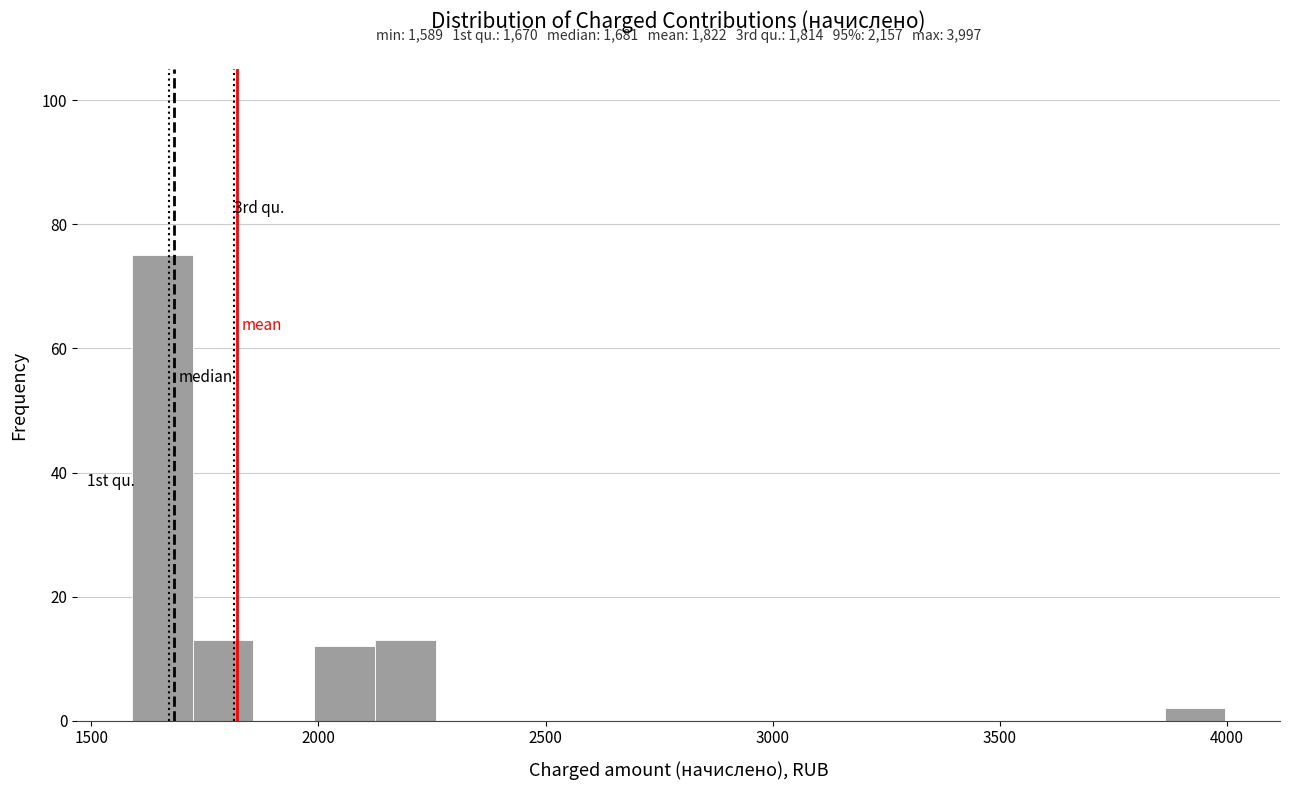

Around what value on the x-axis is the tallest bar? Give the approximate position of its centre, as read against the axis.

1650